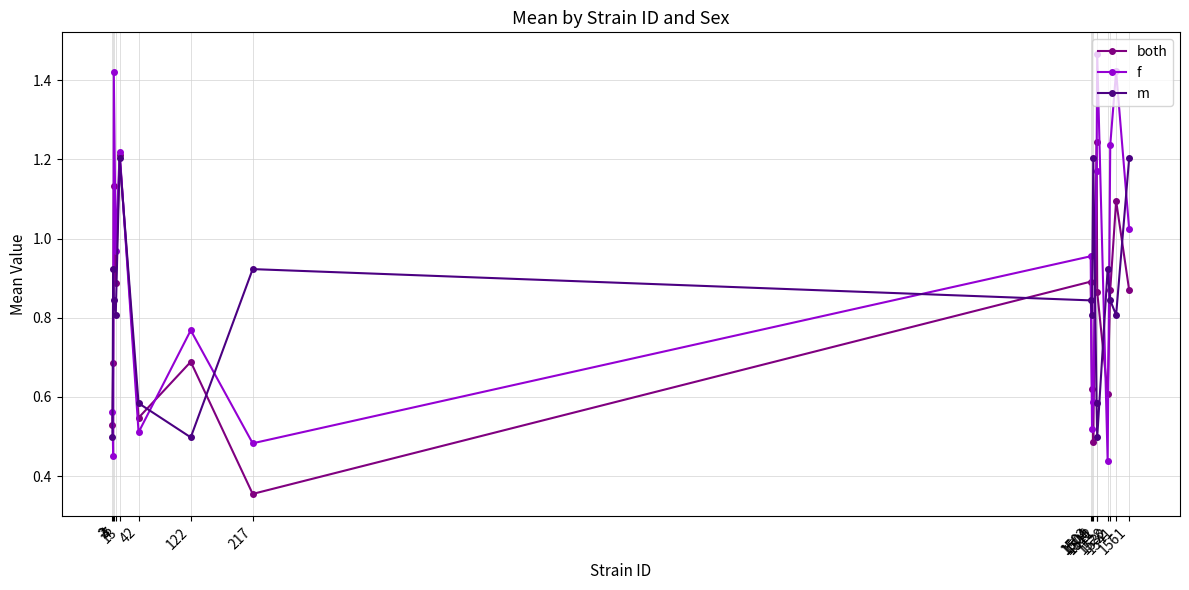

In both, how many points are lower than both neighbors (excluding endpoints)?

5